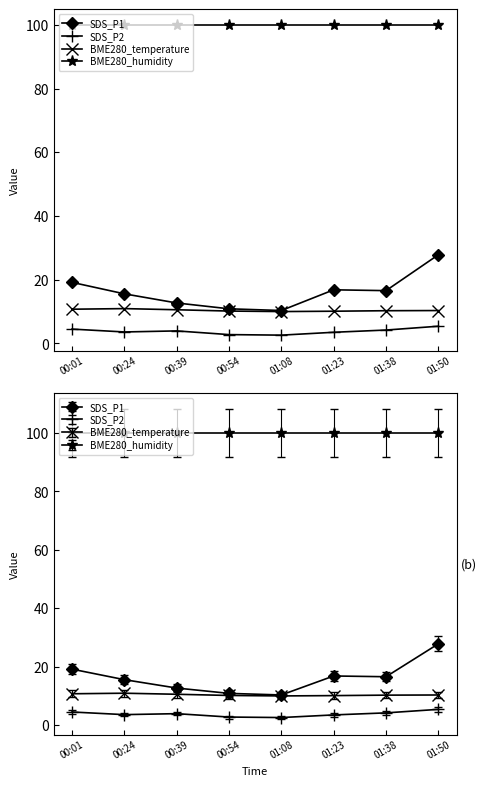

Rank the series by their maximum value, from lowest to highest.

SDS_P2, BME280_temperature, SDS_P1, BME280_humidity